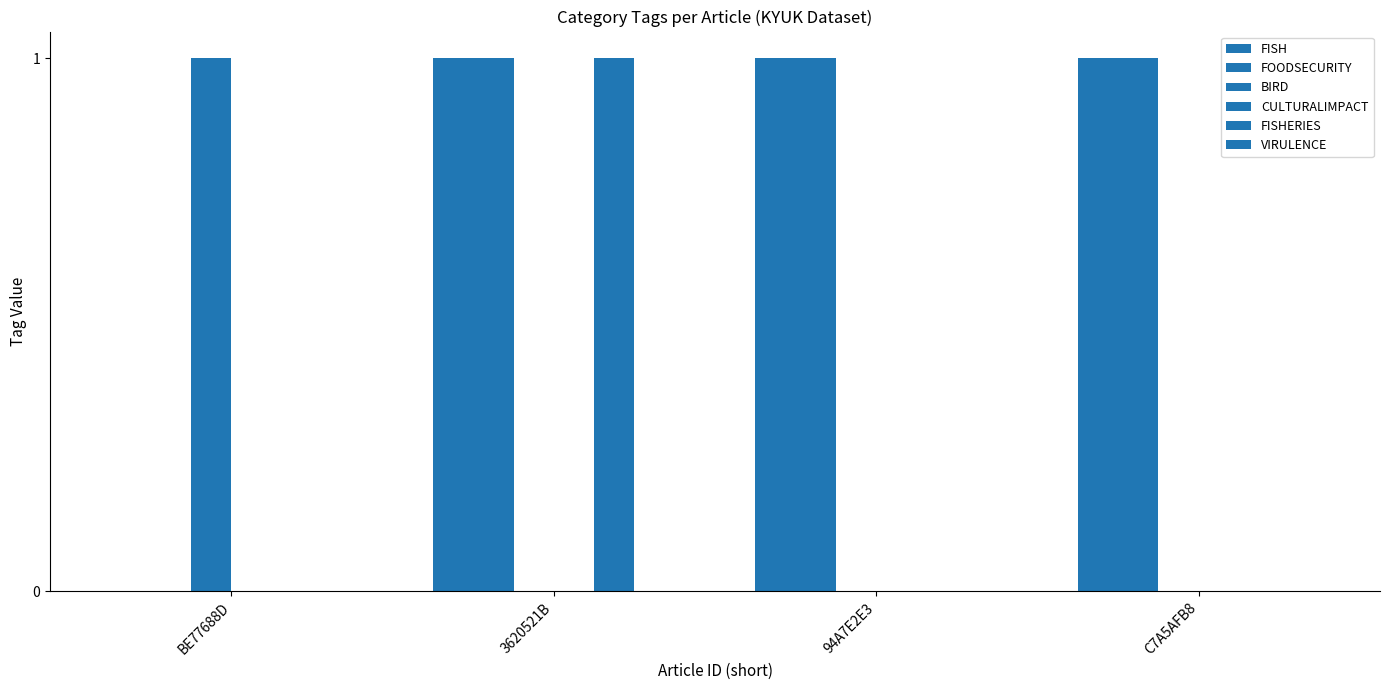

The value of FISH at BE77688D is 1. True or false?

False